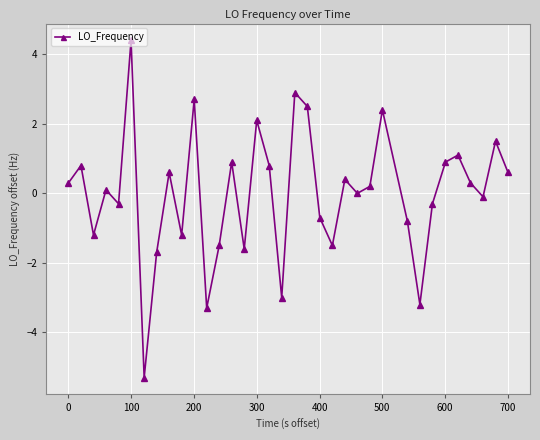

How many lines are shown in the chart?

1